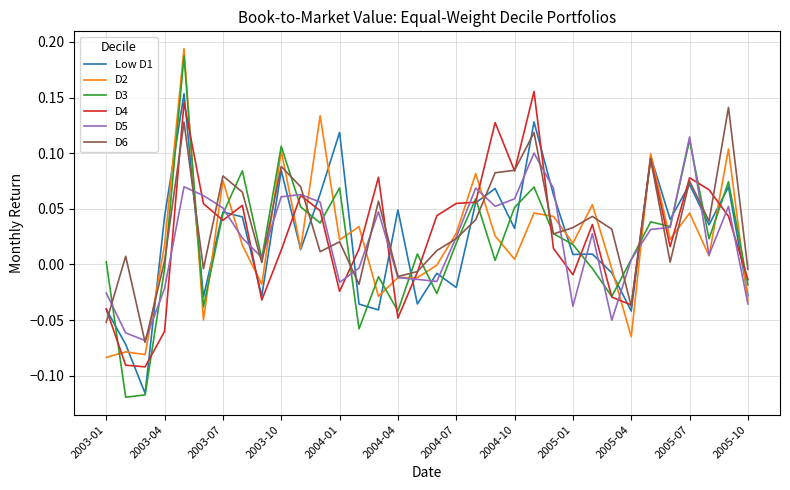

Which series has the largest range (max minus min)?

D3